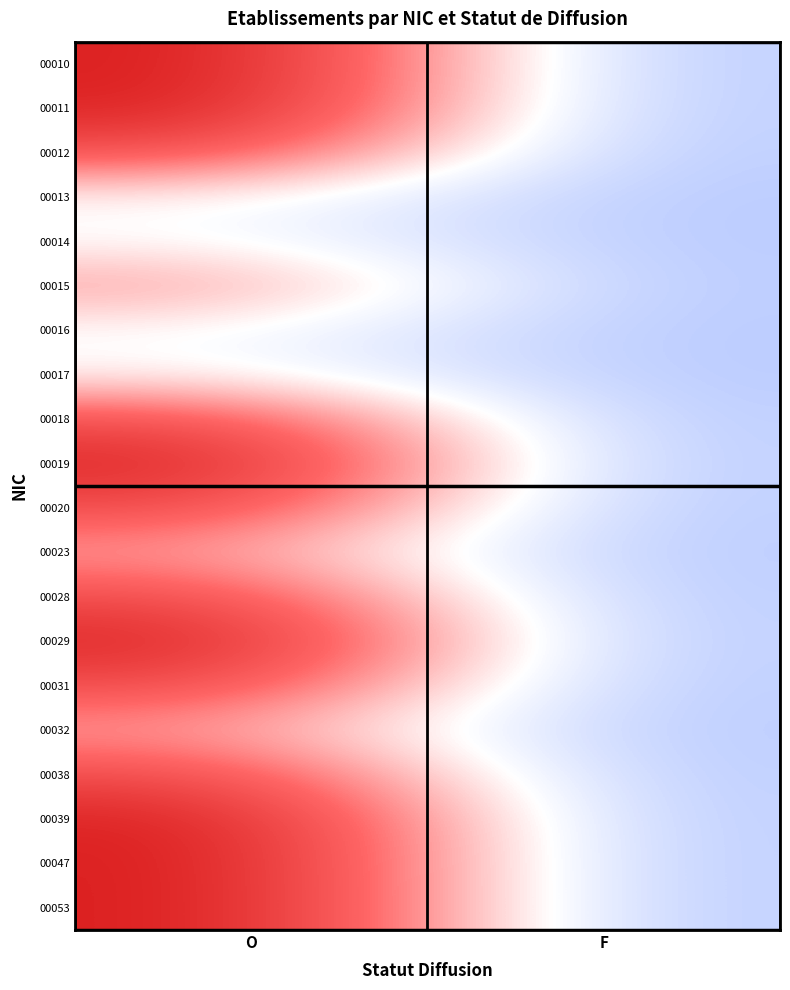

Reading left to right, transcribe all the data shown in this chart.

00010: O=1.0	F=0.0
00011: O=1.0	F=0.0
00012: O=0.7	F=0.0
00013: O=0.3	F=0.0
00014: O=0.2	F=0.0
00015: O=0.5	F=0.0
00016: O=0.2	F=0.0
00017: O=0.3	F=0.0
00018: O=0.7	F=0.0
00019: O=1.0	F=0.0
00020: O=0.8	F=0.0
00023: O=0.5	F=0.0
00028: O=0.8	F=0.0
00029: O=1.0	F=0.0
00031: O=0.8	F=0.0
00032: O=0.5	F=0.0
00038: O=0.8	F=0.0
00039: O=1.0	F=0.0
00047: O=1.0	F=0.0
00053: O=1.0	F=0.0